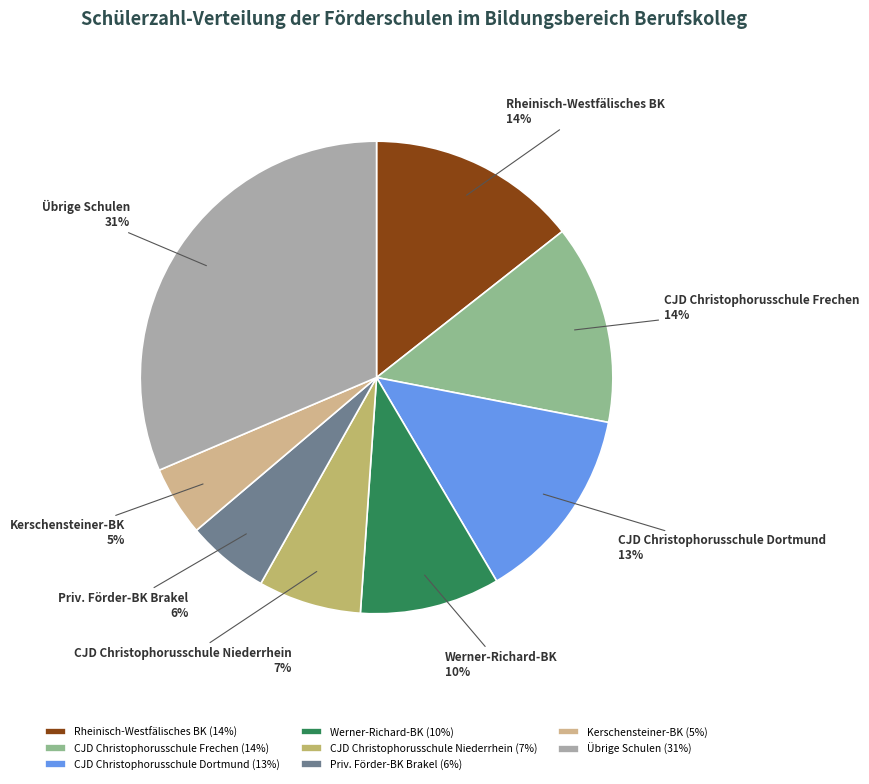

Does any single category account for the majority?

No